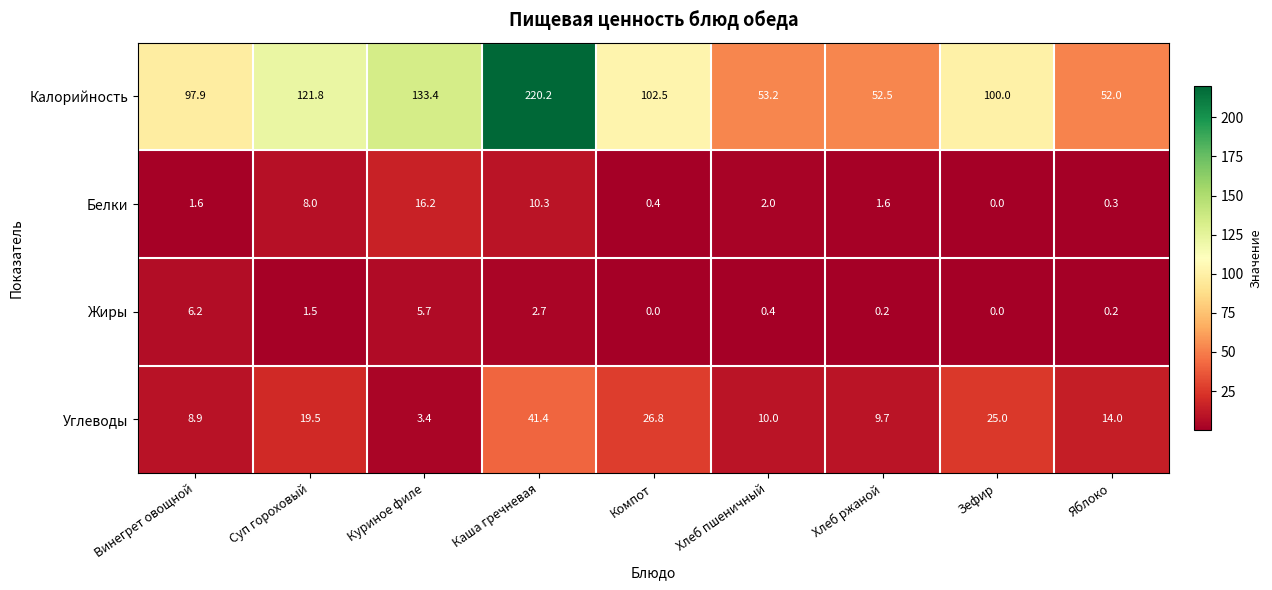

List the series in order of their peak value, highest first.

Калорийность, Углеводы, Белки, Жиры